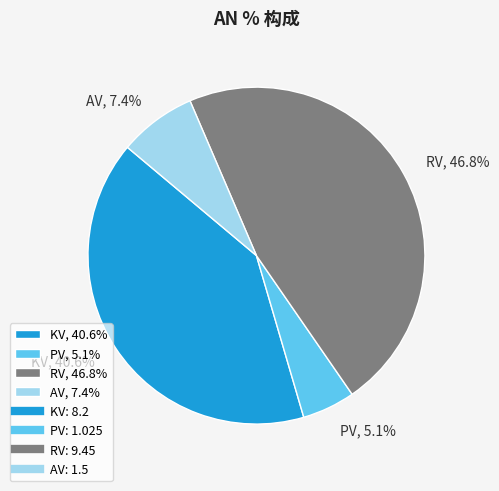

True or false: AV accounts for 1% of the total.

False